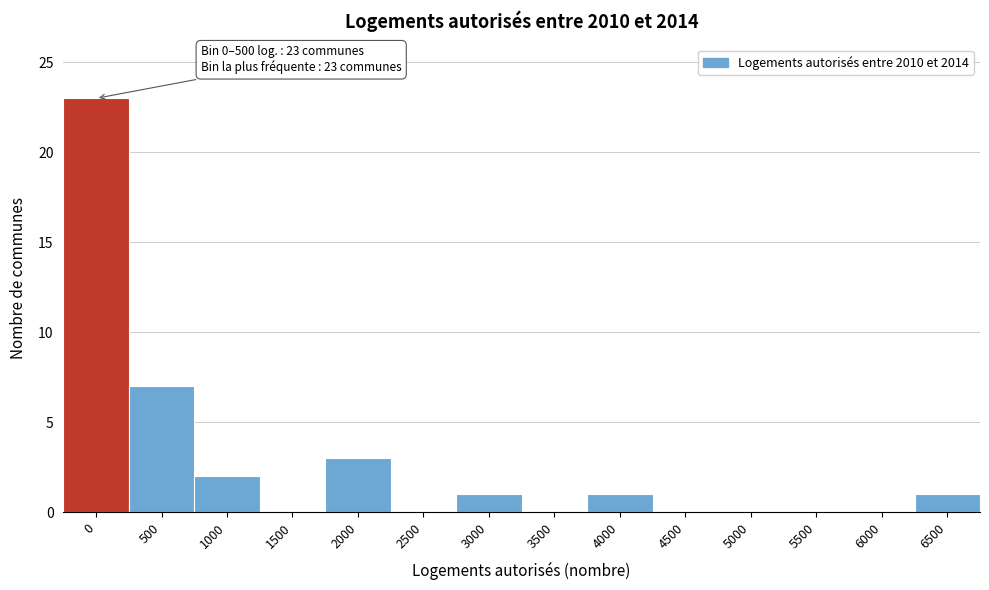

Reading left to right, transcribe all the data shown in this chart.

0=23	500=7	1000=2	1500=0	2000=3	2500=0	3000=1	3500=0	4000=1	4500=0	5000=0	5500=0	6000=0	6500=1